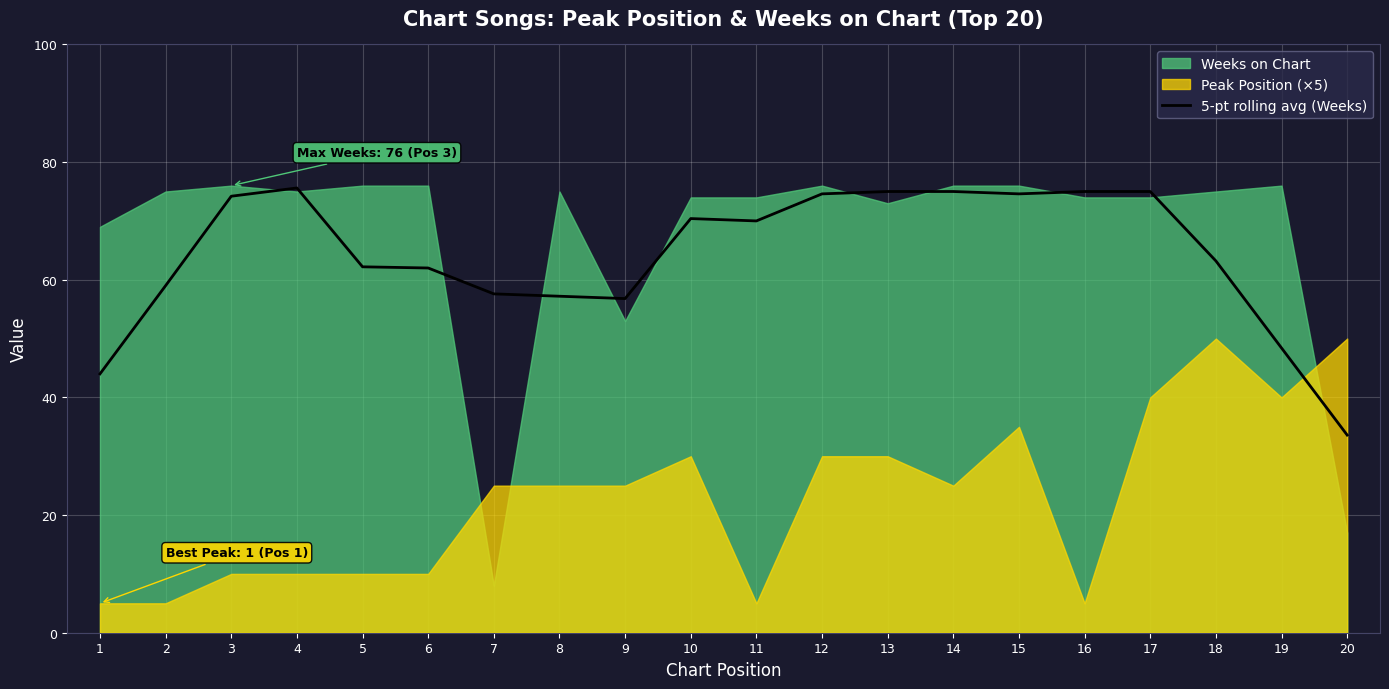

True or false: 5-pt rolling avg (Weeks) has a value of 30.4 at 5.

False